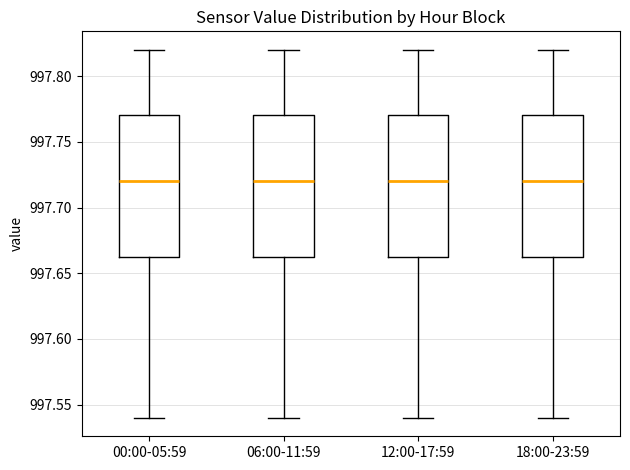

Reading left to right, read every box against the y-axis: the position of its median line, the range the box covers, and the ends of its whiskers. The values are not printed on the chart, so give them approximately, as read against the axis.

00:00-05:59: median 997.720, box 997.665 to 997.770, whiskers 997.540 to 997.820
06:00-11:59: median 997.720, box 997.665 to 997.770, whiskers 997.540 to 997.820
12:00-17:59: median 997.720, box 997.665 to 997.770, whiskers 997.540 to 997.820
18:00-23:59: median 997.720, box 997.665 to 997.770, whiskers 997.540 to 997.820